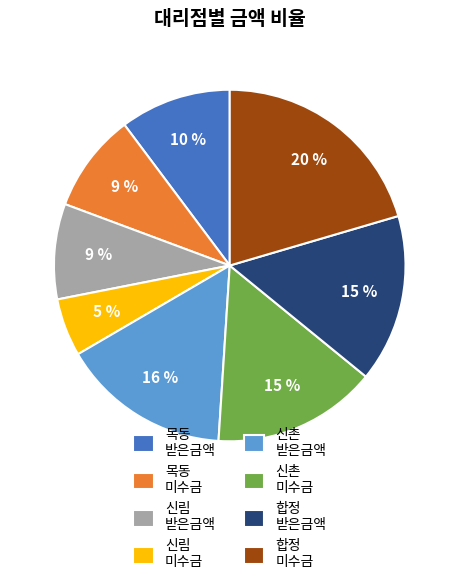

Is it true that 합정 미수금 is 14% of the pie?

False